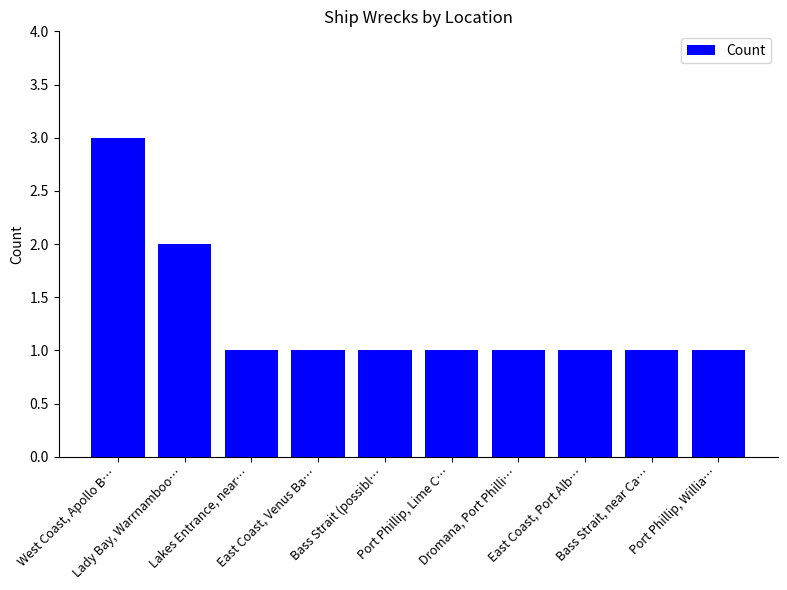

Reading left to right, extract all data points from this chart.

West Coast, Apollo B…=3	Lady Bay, Warrnamboo…=2	Lakes Entrance, near…=1	East Coast, Venus Ba…=1	Bass Strait (possibl…=1	Port Phillip, Lime C…=1	Dromana, Port Philli…=1	East Coast, Port Alb…=1	Bass Strait, near Ca…=1	Port Phillip, Willia…=1